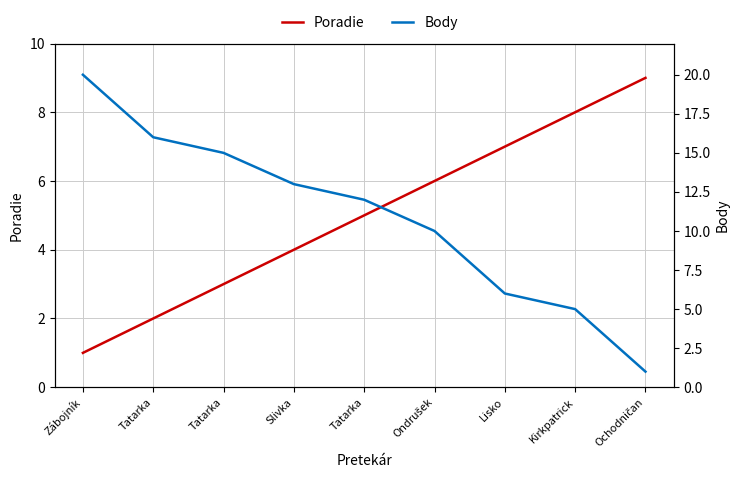

What is the difference between the maximum and second lowest values in the Body series?

15